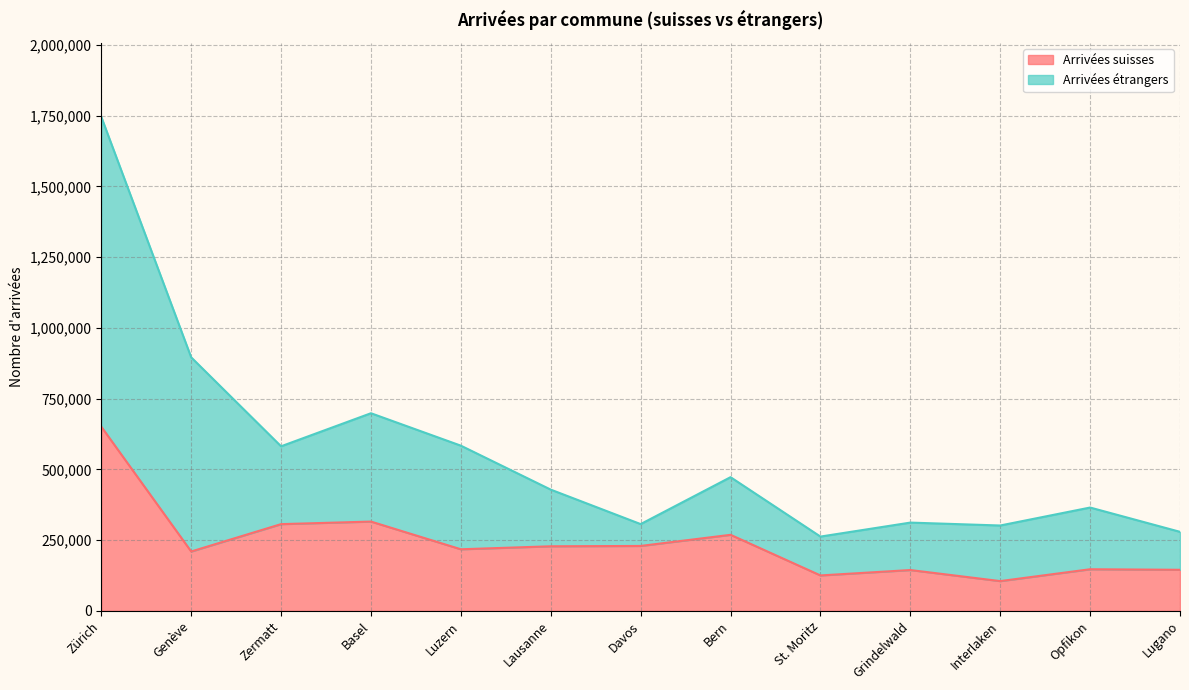

The chart shows a value of 415519 at Basel. True or false?

False